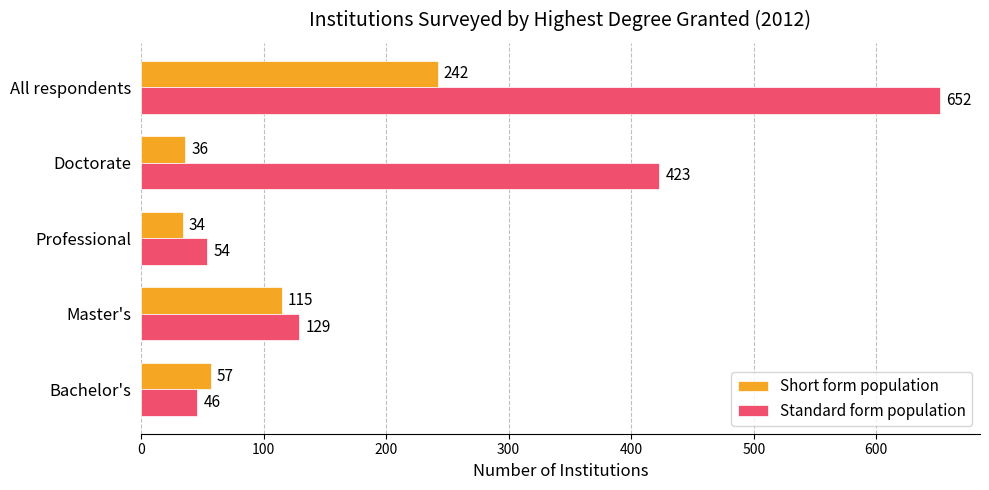

At which label is Standard form population closest to 349?

Doctorate